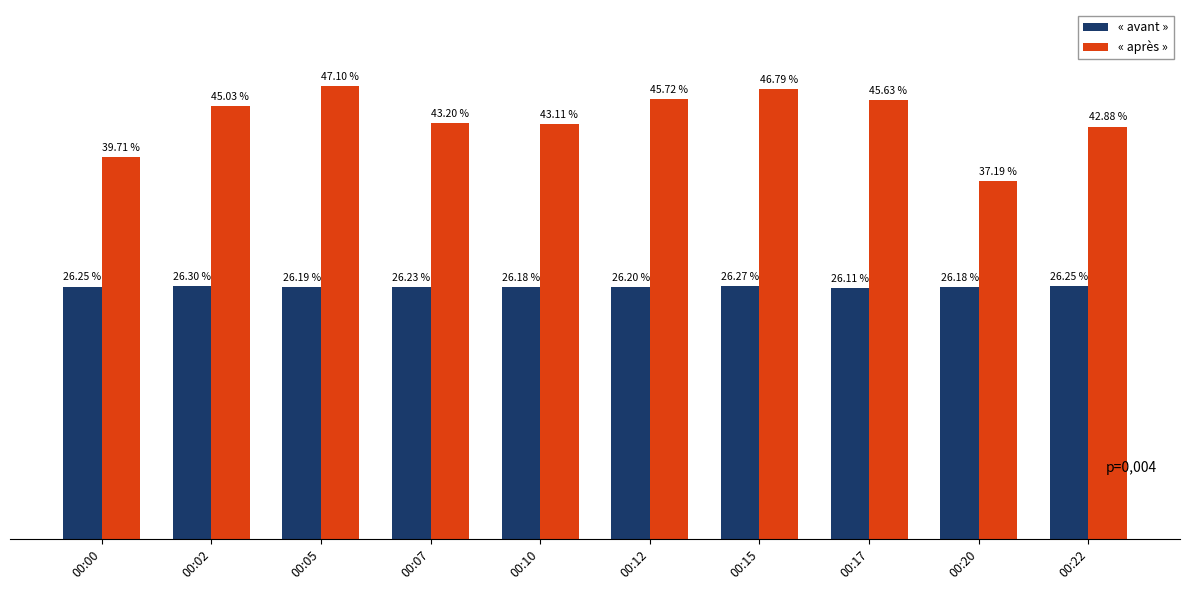

At which category does the chart reach its peak across all series?

00:05